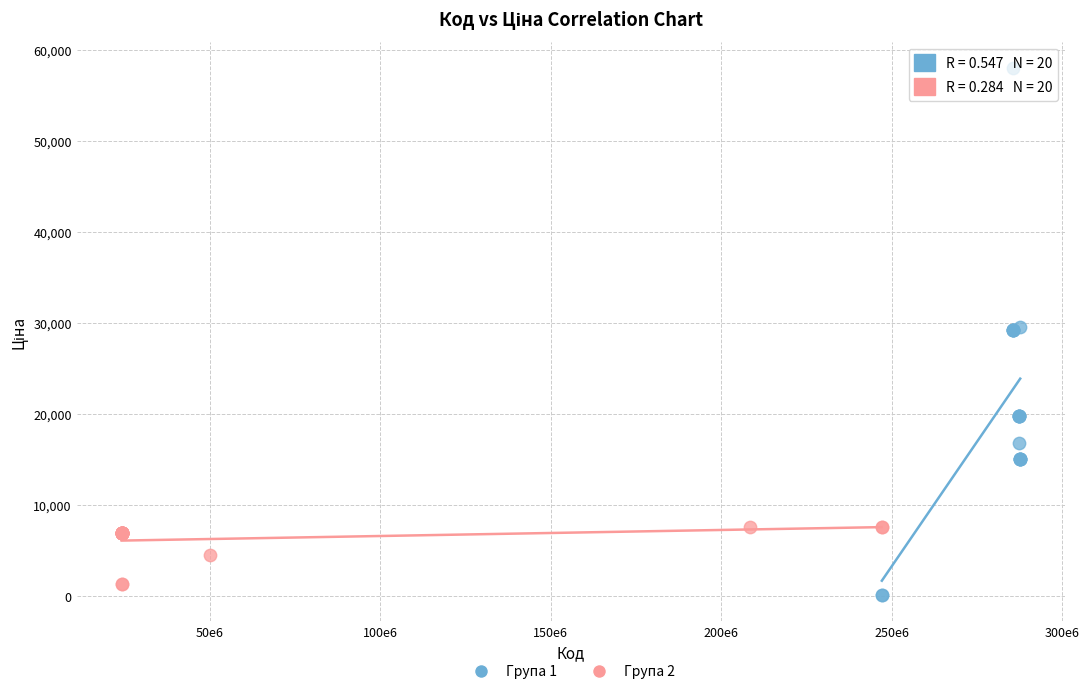

Which series reaches the maximum Y coordinate?

Група 1